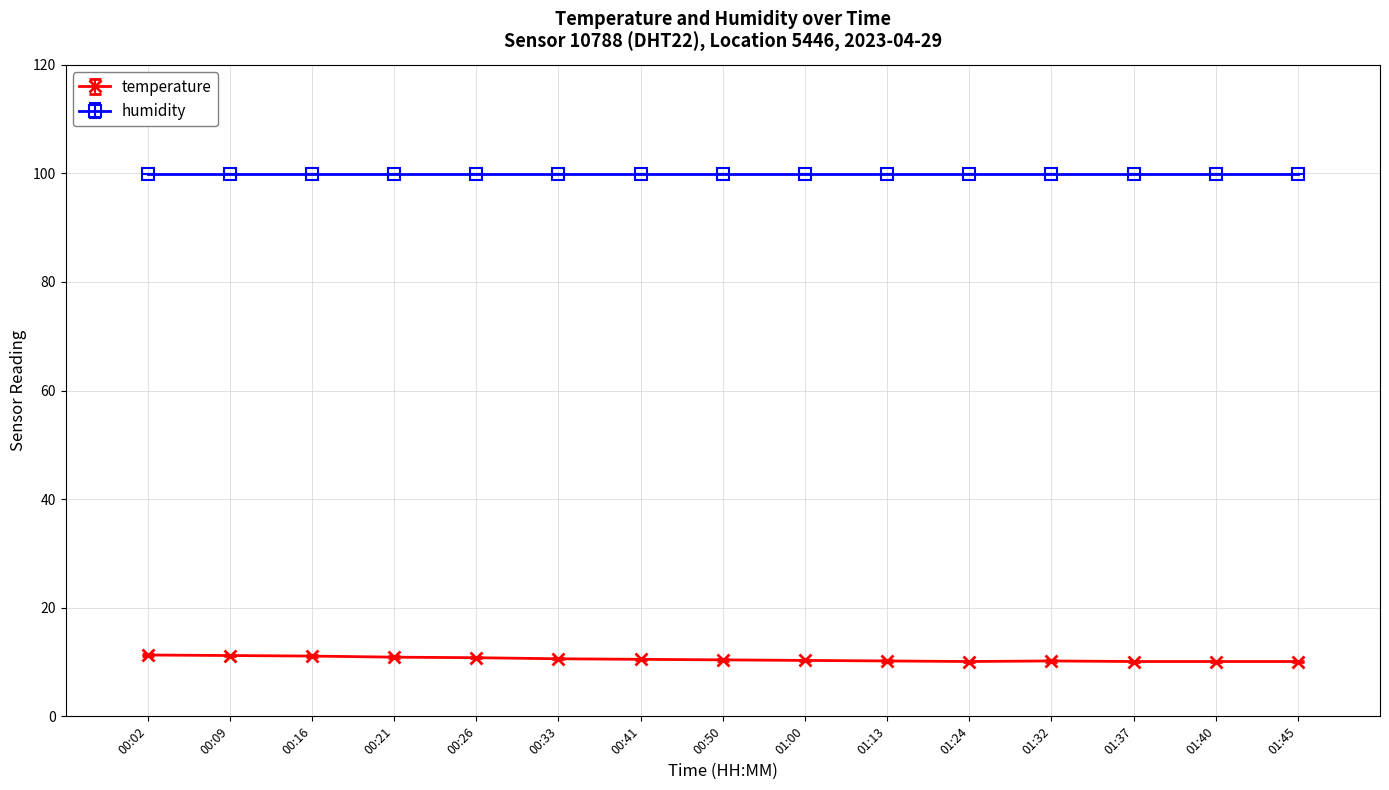

What is the average value of the temperature series?

10.5